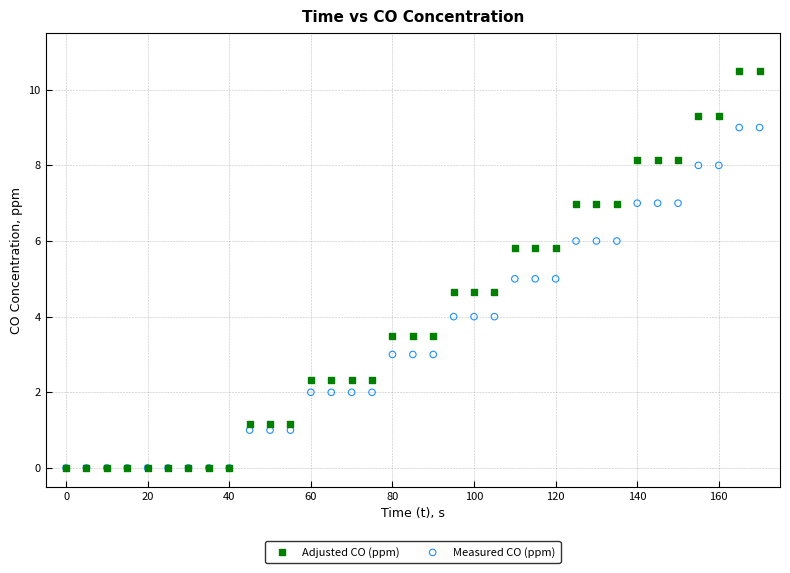

Which series reaches the maximum Y coordinate?

Adjusted CO (ppm)